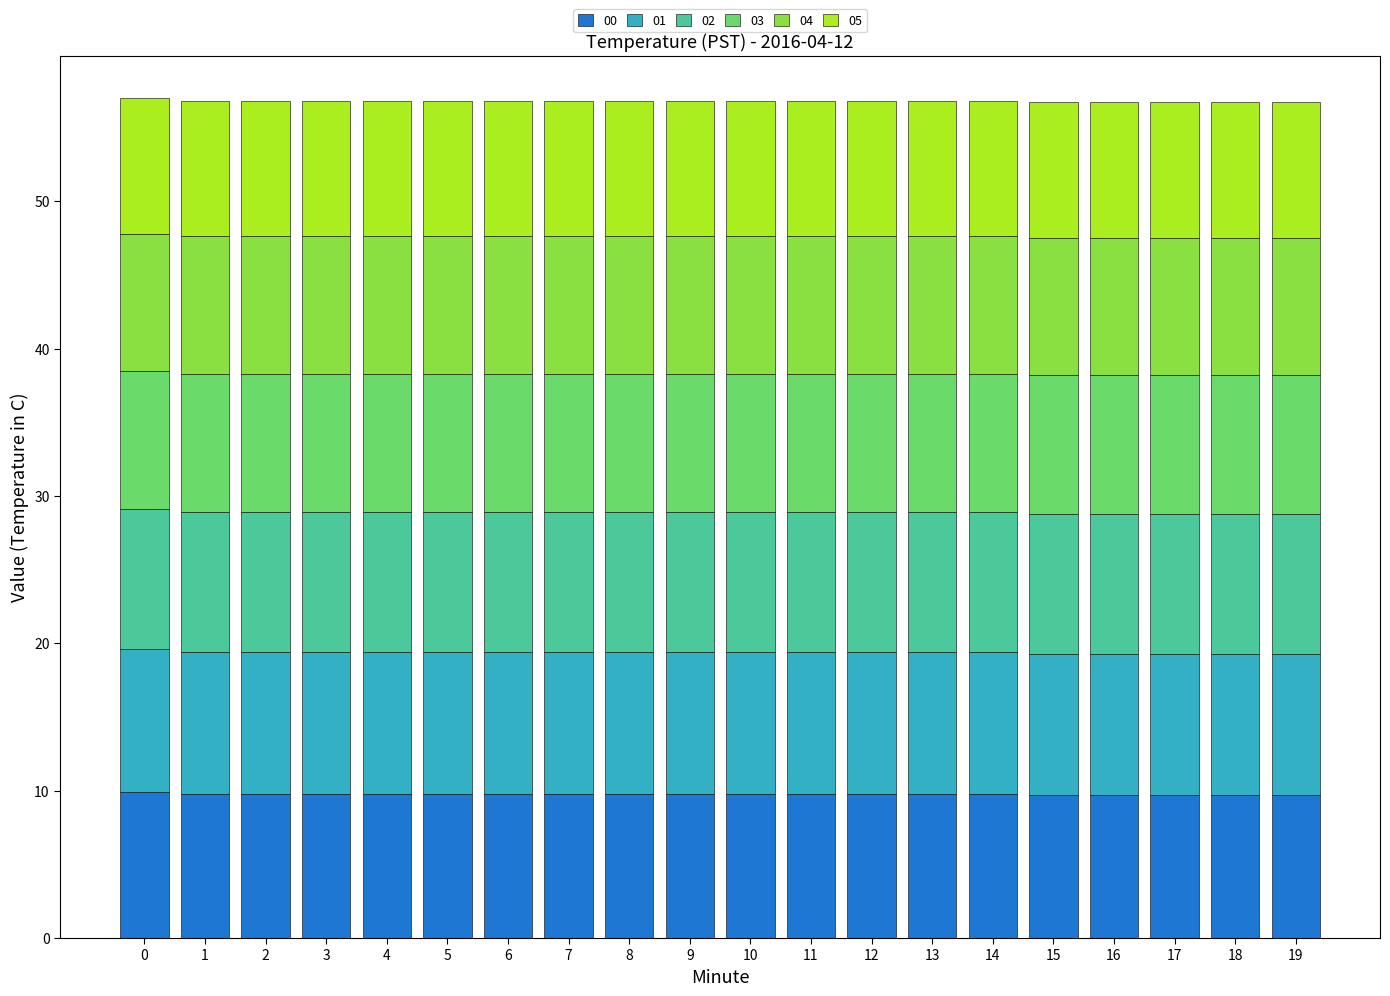

What is the total value across all series at 5?

56.8